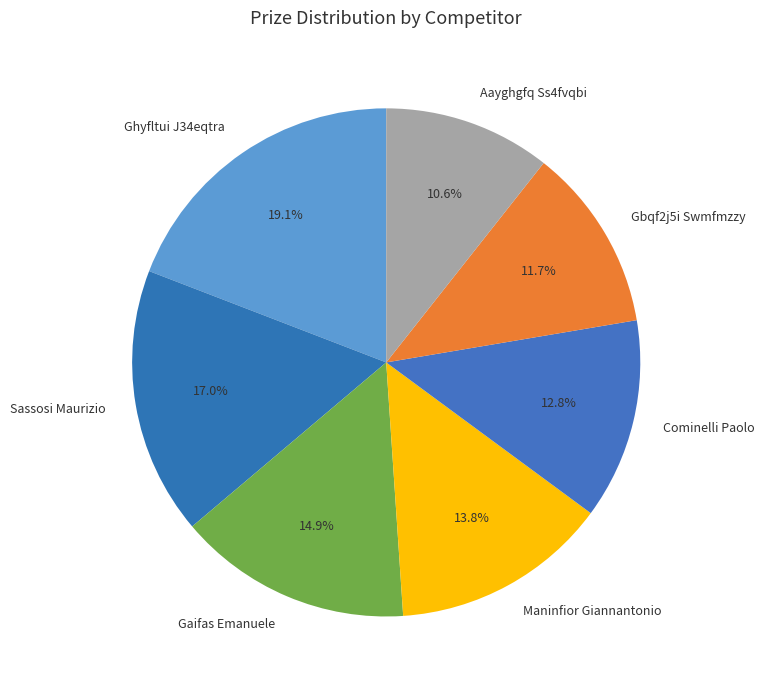

Is the sum of Gaifas Emanuele and Sassosi Maurizio greater than half?

No